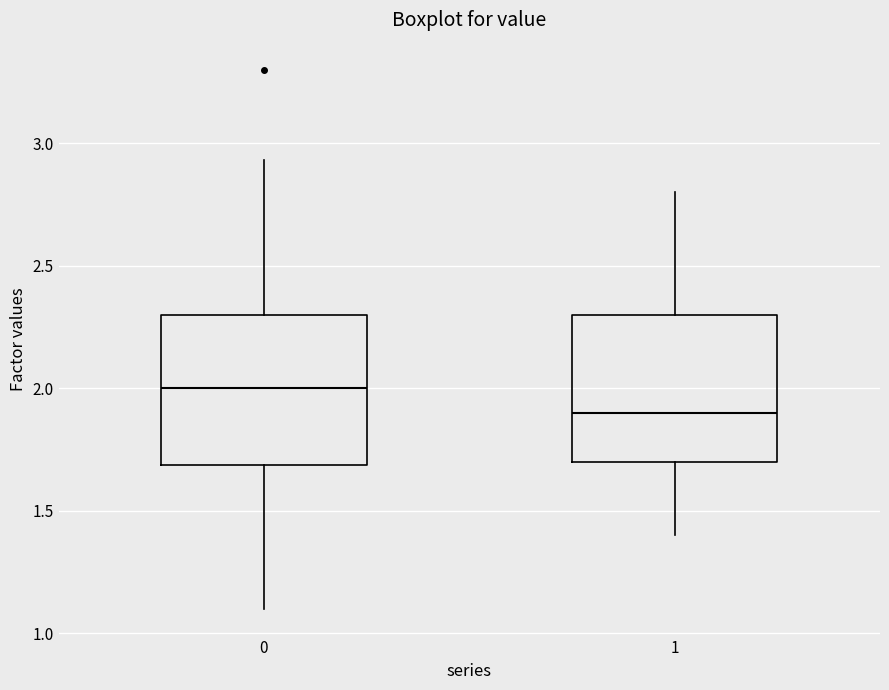

Reading left to right, transcribe this box plot: for each box, give where its median line is, the range the box spans, and where its two whiskers end, as read against the y-axis. The values are not printed on the chart, so give them approximately, as read against the axis.

0: median 2.00, box 1.70 to 2.30, whiskers 1.10 to 2.95
1: median 1.90, box 1.70 to 2.30, whiskers 1.40 to 2.80